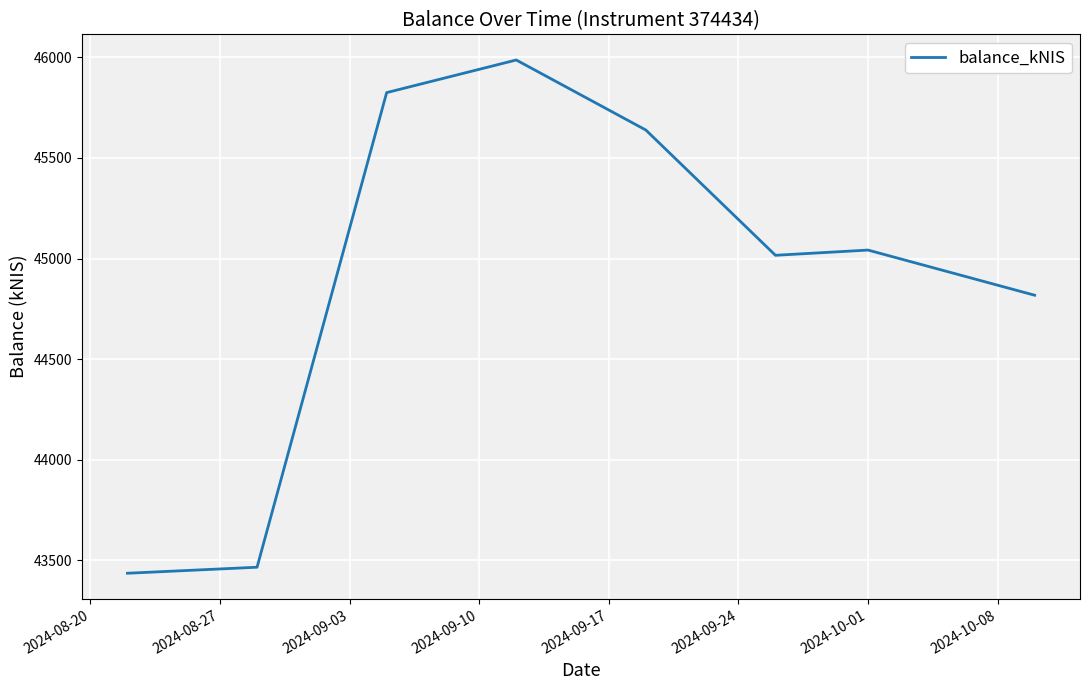

What is the minimum value shown in the chart?

43436.0